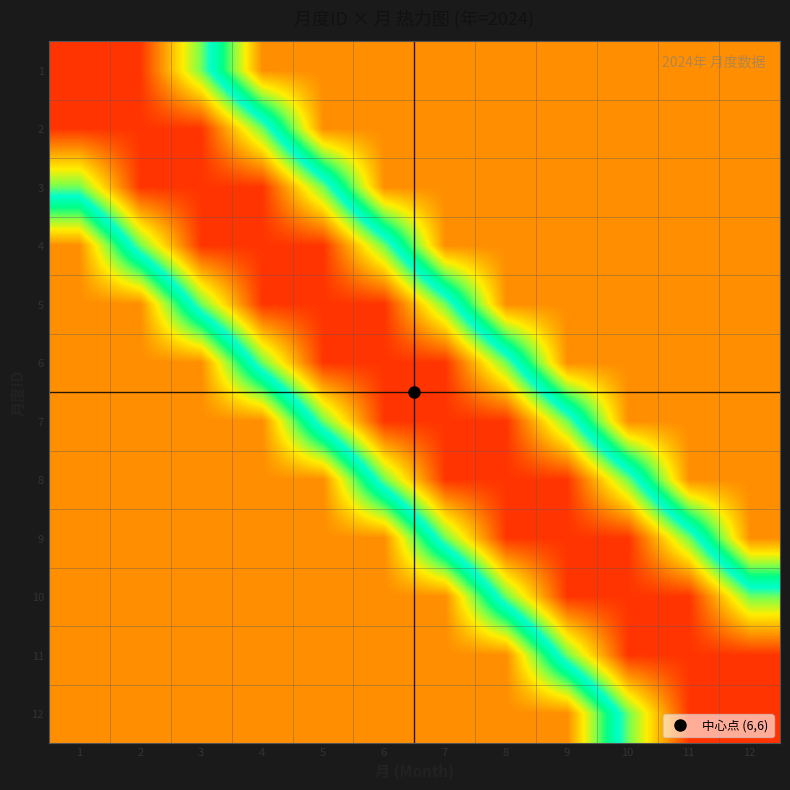

Reading left to right, list all the values displayed in this chart.

1: 1=0.9	2=0.9	3=0.6	4=0.2	5=0.2	6=0.2	7=0.2	8=0.2	9=0.2	10=0.2	11=0.2	12=0.2
2: 1=0.9	2=0.9	3=0.9	4=0.6	5=0.2	6=0.2	7=0.2	8=0.2	9=0.2	10=0.2	11=0.2	12=0.2
3: 1=0.6	2=0.9	3=0.9	4=0.9	5=0.6	6=0.2	7=0.2	8=0.2	9=0.2	10=0.2	11=0.2	12=0.2
4: 1=0.2	2=0.6	3=0.9	4=0.9	5=0.9	6=0.6	7=0.2	8=0.2	9=0.2	10=0.2	11=0.2	12=0.2
5: 1=0.2	2=0.2	3=0.6	4=0.9	5=0.9	6=0.9	7=0.6	8=0.2	9=0.2	10=0.2	11=0.2	12=0.2
6: 1=0.2	2=0.2	3=0.2	4=0.6	5=0.9	6=0.9	7=0.9	8=0.6	9=0.2	10=0.2	11=0.2	12=0.2
7: 1=0.2	2=0.2	3=0.2	4=0.2	5=0.6	6=0.9	7=0.9	8=0.9	9=0.6	10=0.2	11=0.2	12=0.2
8: 1=0.2	2=0.2	3=0.2	4=0.2	5=0.2	6=0.6	7=0.9	8=0.9	9=0.9	10=0.6	11=0.2	12=0.2
9: 1=0.2	2=0.2	3=0.2	4=0.2	5=0.2	6=0.2	7=0.6	8=0.9	9=0.9	10=0.9	11=0.6	12=0.2
10: 1=0.2	2=0.2	3=0.2	4=0.2	5=0.2	6=0.2	7=0.2	8=0.6	9=0.9	10=0.9	11=0.9	12=0.6
11: 1=0.2	2=0.2	3=0.2	4=0.2	5=0.2	6=0.2	7=0.2	8=0.2	9=0.6	10=0.9	11=0.9	12=0.9
12: 1=0.2	2=0.2	3=0.2	4=0.2	5=0.2	6=0.2	7=0.2	8=0.2	9=0.2	10=0.6	11=0.9	12=0.9